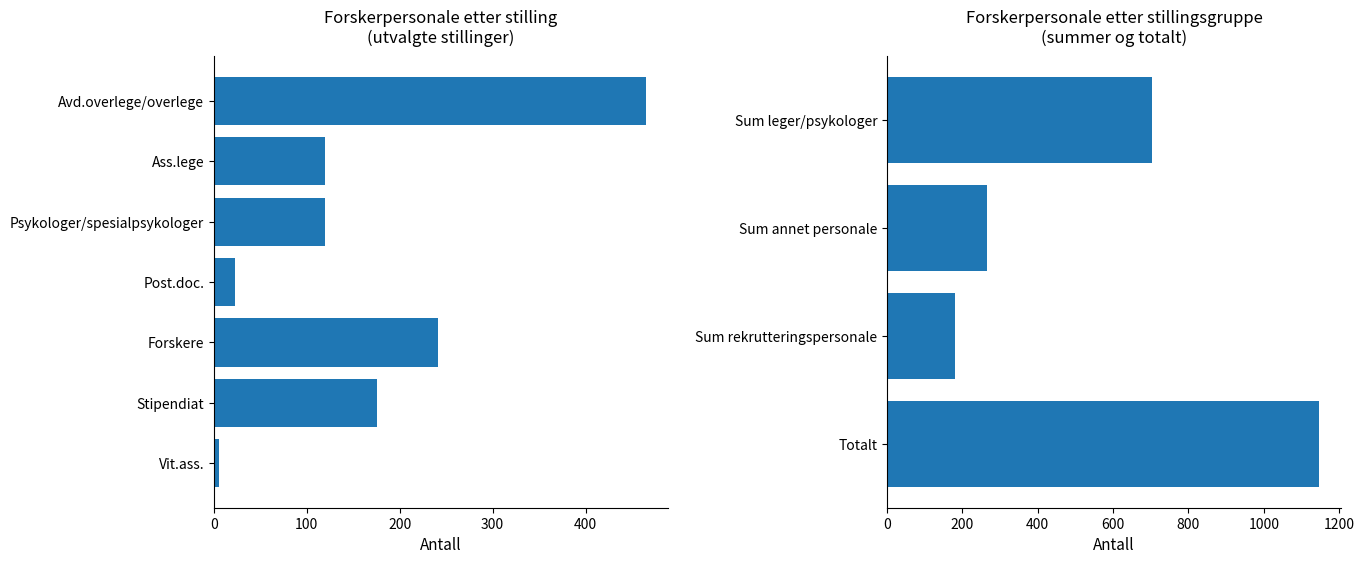

What is the sum of all values?

2294